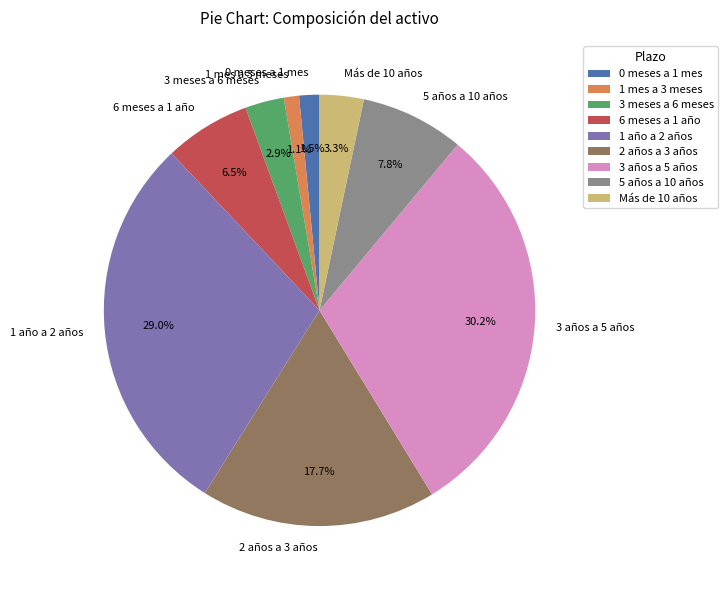

True or false: 1 mes a 3 meses accounts for 1% of the total.

True